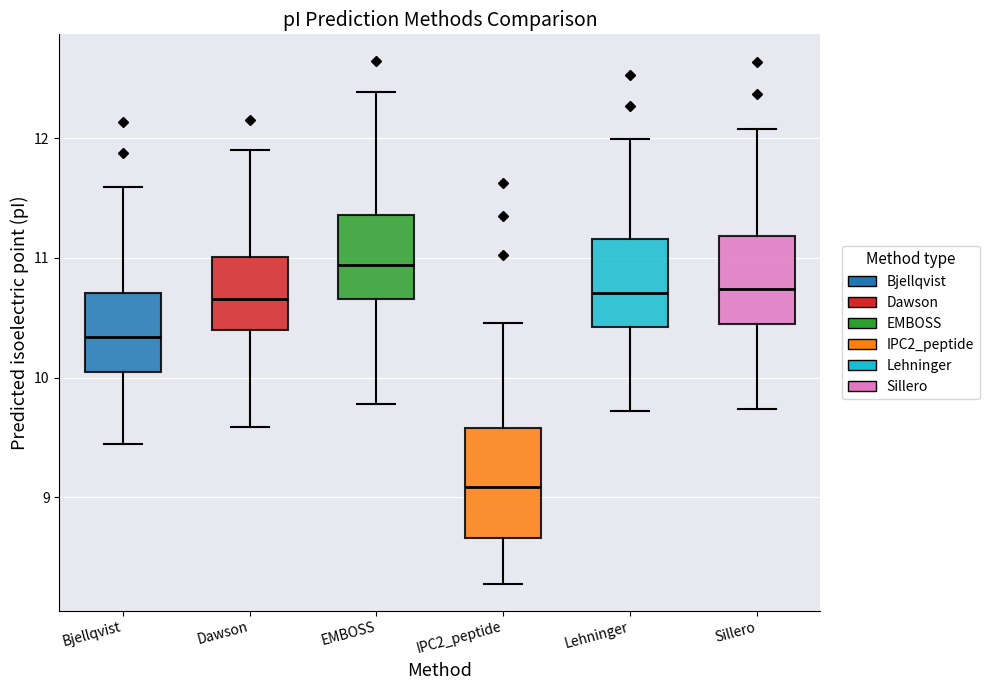

Which box's median line is the lowest?

IPC2_peptide